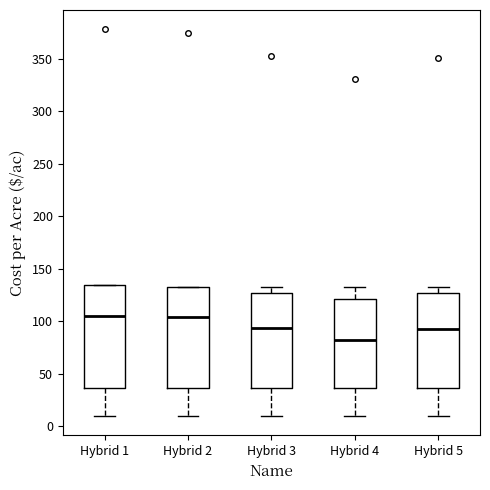

Where is the lower edge of the box for Hybrid 5 on the y-axis? The values are not printed on the chart, so give them approximately, as read against the axis.

35